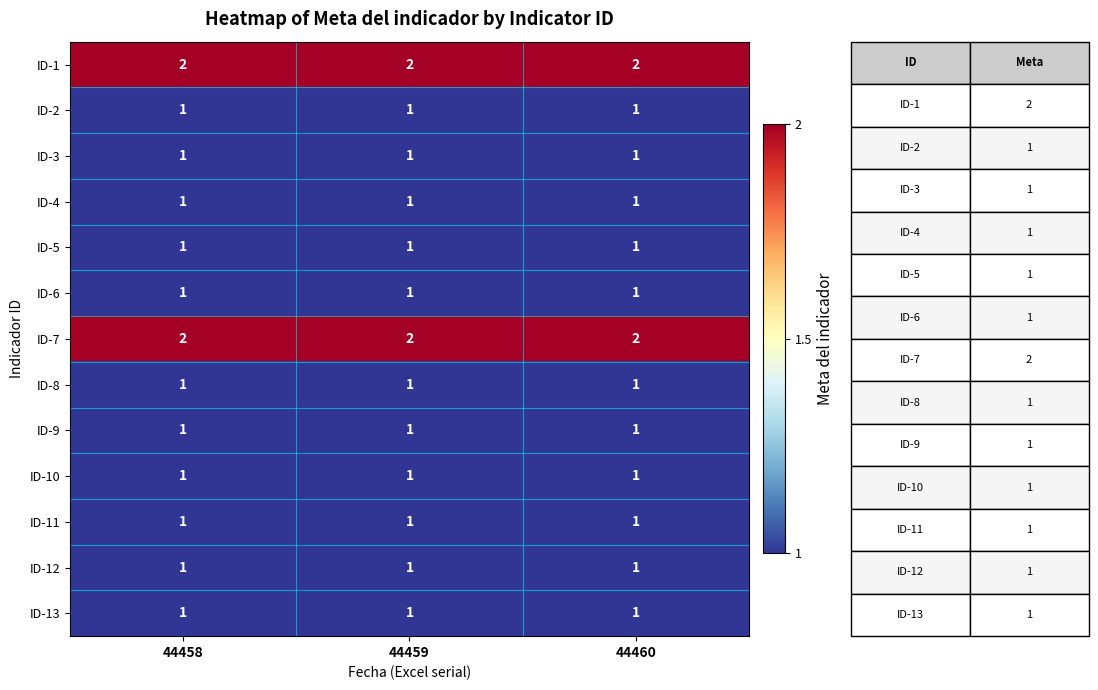

What is the total value across all series at 44458?

15